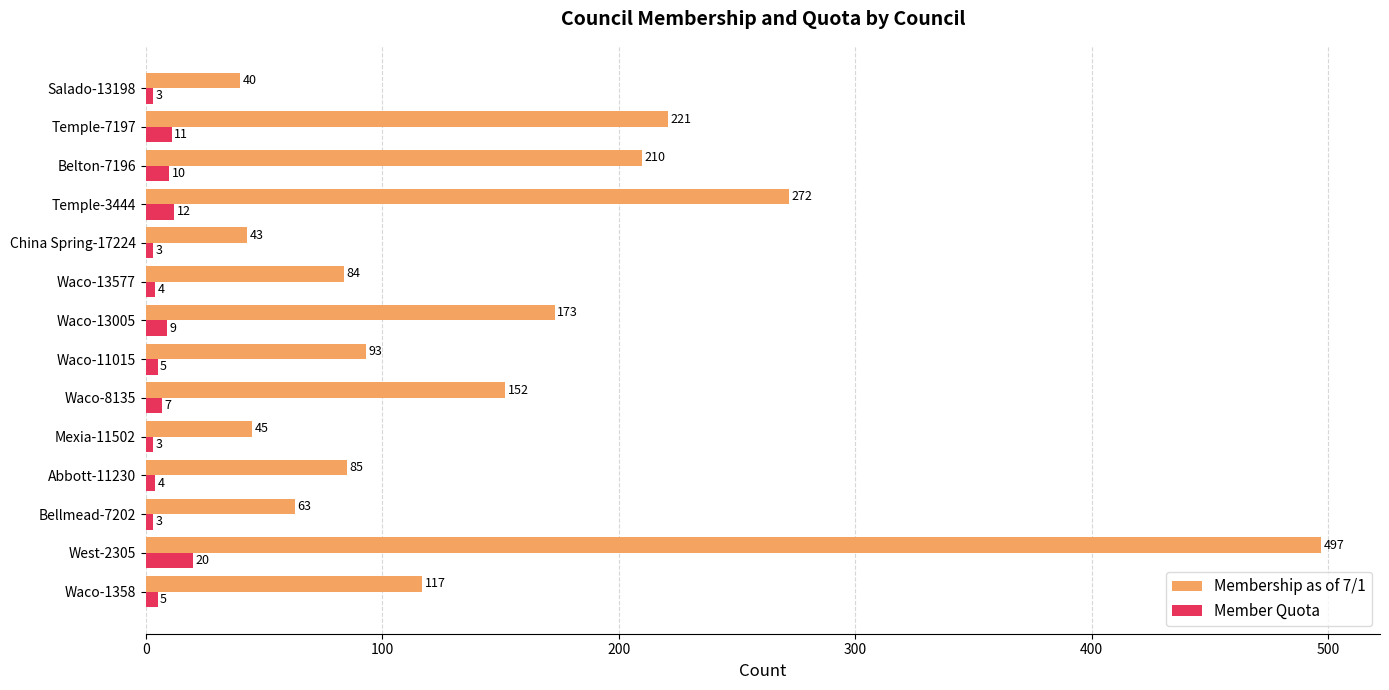

At which label is Member Quota closest to 11?

Temple-7197